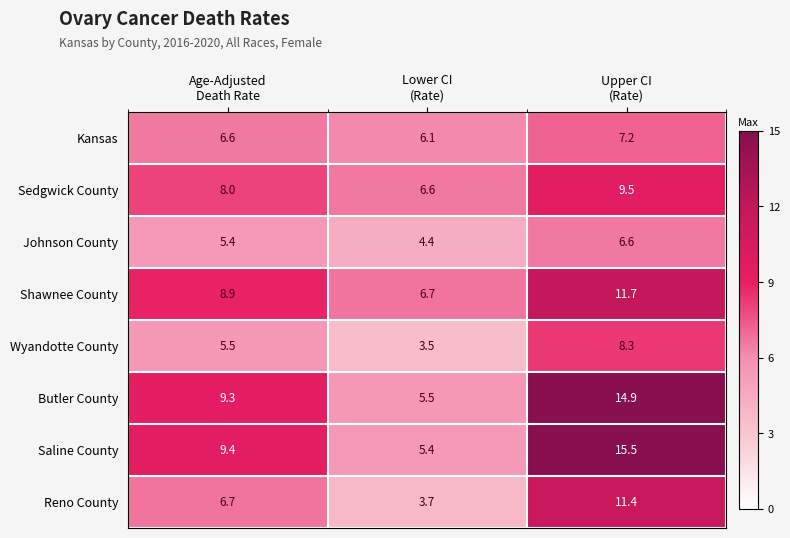

At which category is the sum across all series the highest?

Upper CI
(Rate)